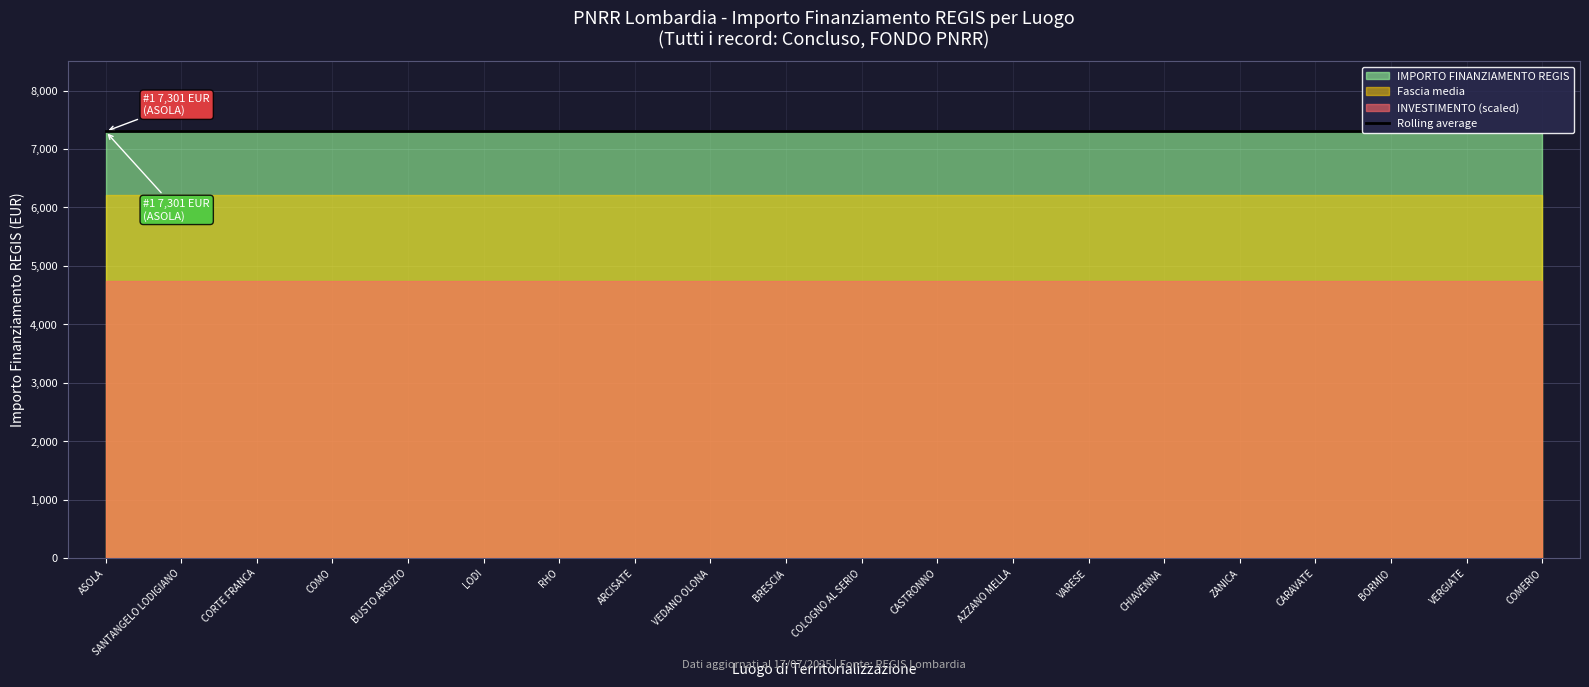

Reading left to right, what are all the values shown in this chart?

INVESTIMENTO: 1.4	1.4	1.4	1.4	1.4	1.4	1.4	1.4	1.4	1.4	1.4	1.4	1.4	1.4	1.4	1.4	1.4	1.4	1.4	1.4
IMPORTO FINANZIAMENTO REGIS: 7301.0	7301.0	7301.0	7301.0	7301.0	7301.0	7301.0	7301.0	7301.0	7301.0	7301.0	7301.0	7301.0	7301.0	7301.0	7301.0	7301.0	7301.0	7301.0	7301.0